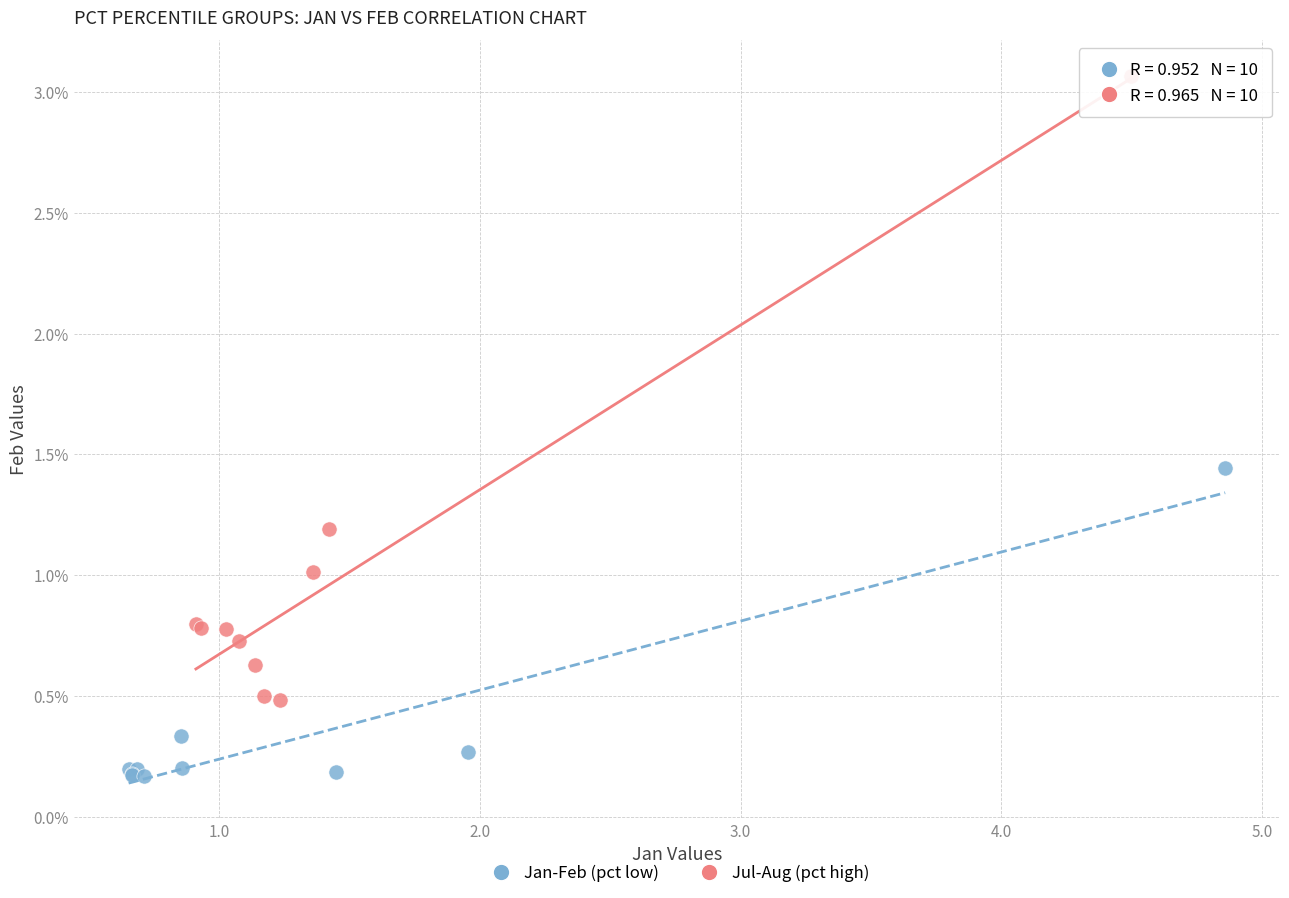

Which series contains the highest Y value?

Jul-Aug (pct high)